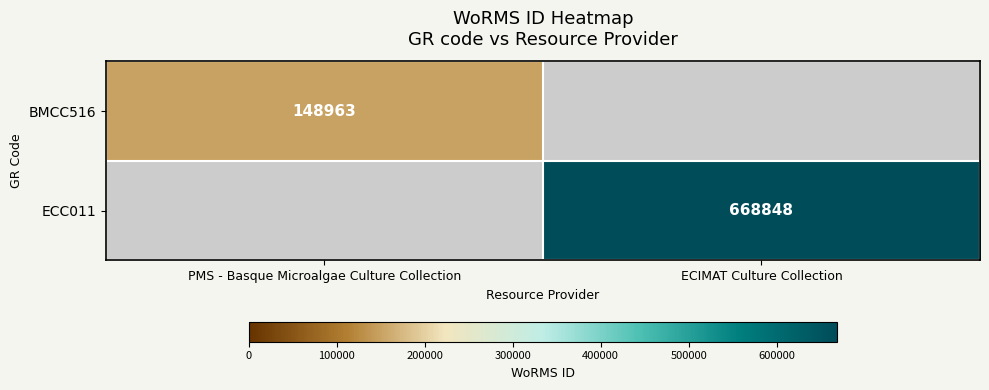

The value of ECC011 at ECIMAT Culture Collection is 668848. True or false?

True